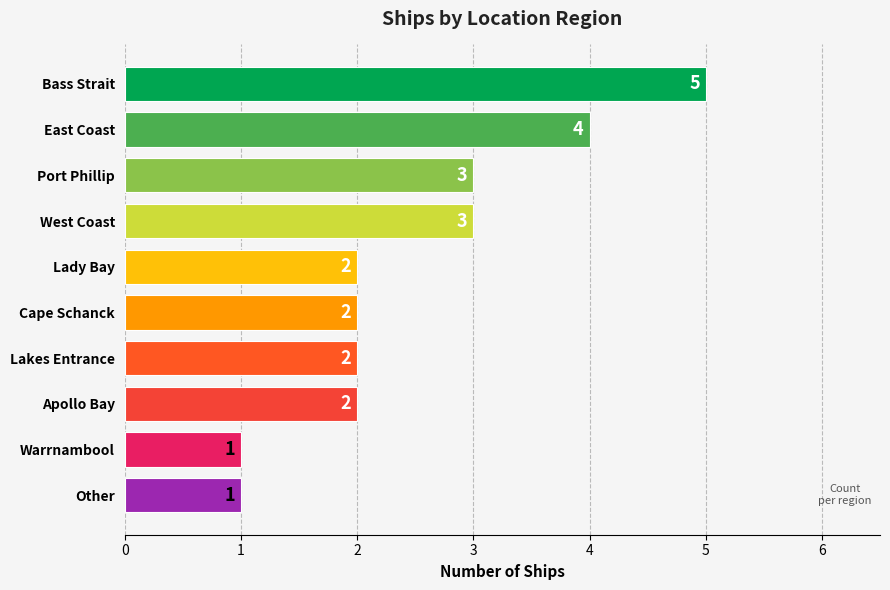

What position from the right is Victorian Heritage Register - Bass Strait?

10